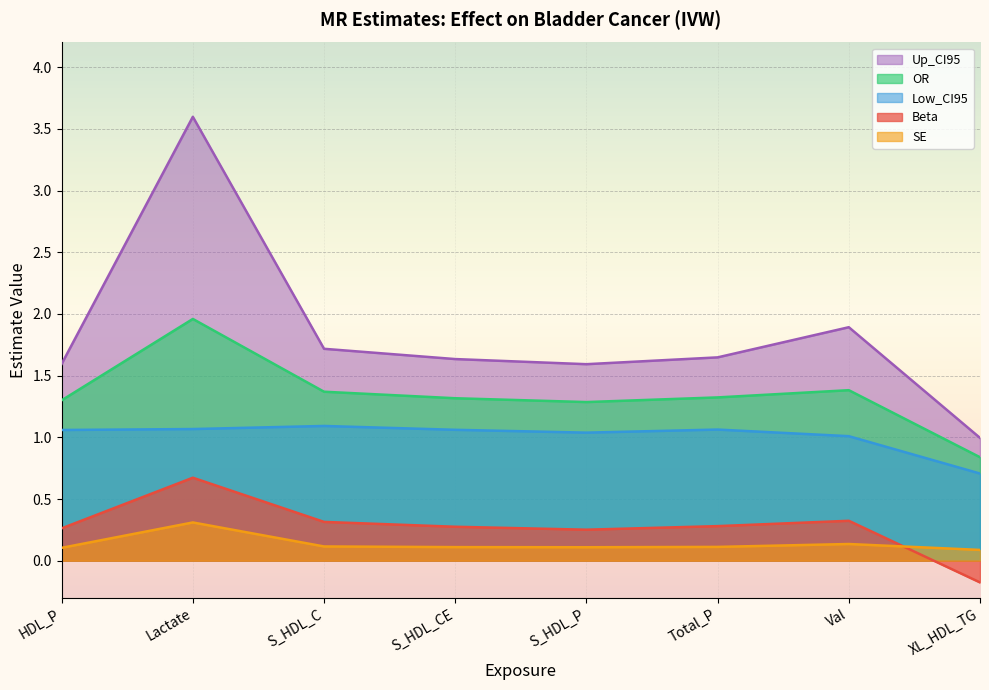

At how many categories does at least one series exceed 0?

8